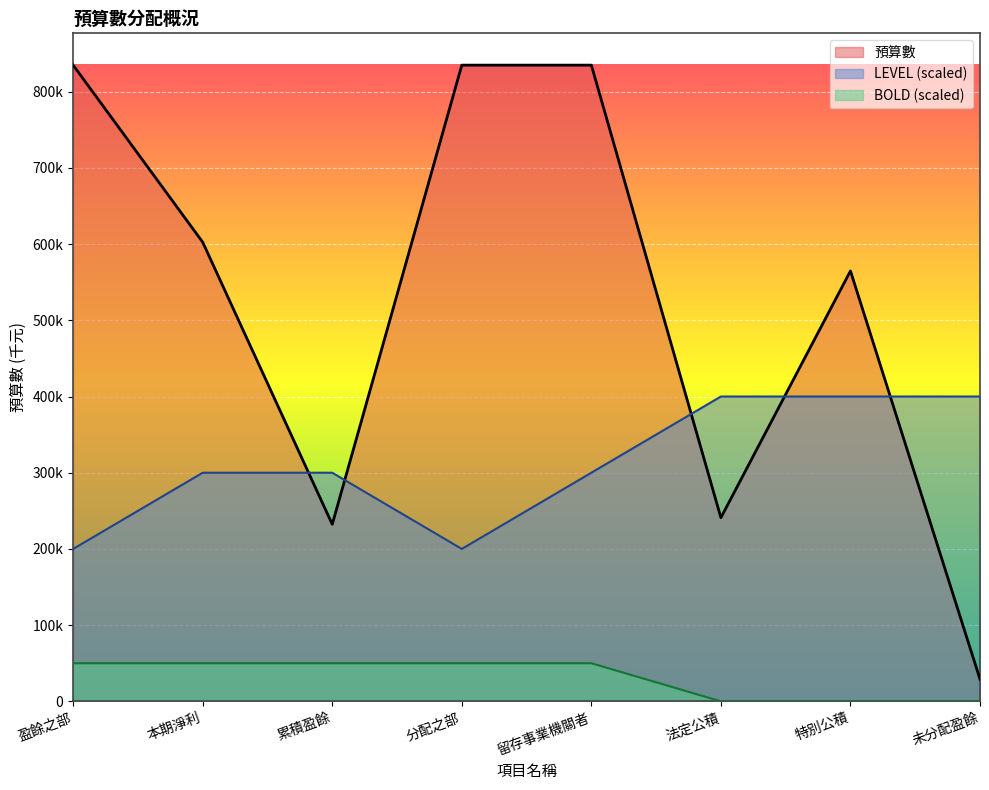

Where is BOLD nearest to the value 25000?

盈餘之部